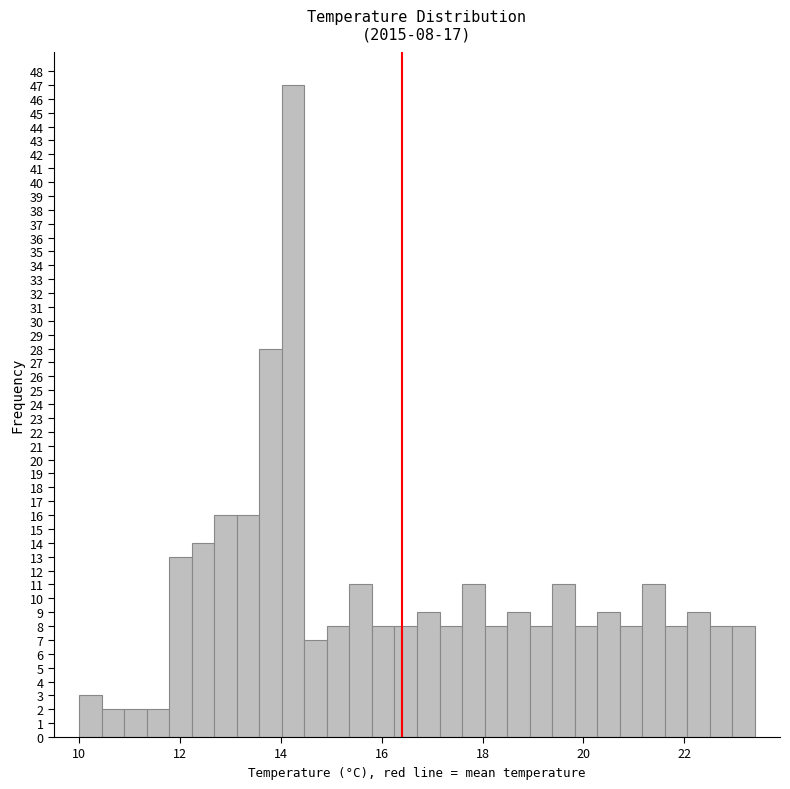

Read against the x-axis, roughly where is the centre of the tallest bar?

14.2